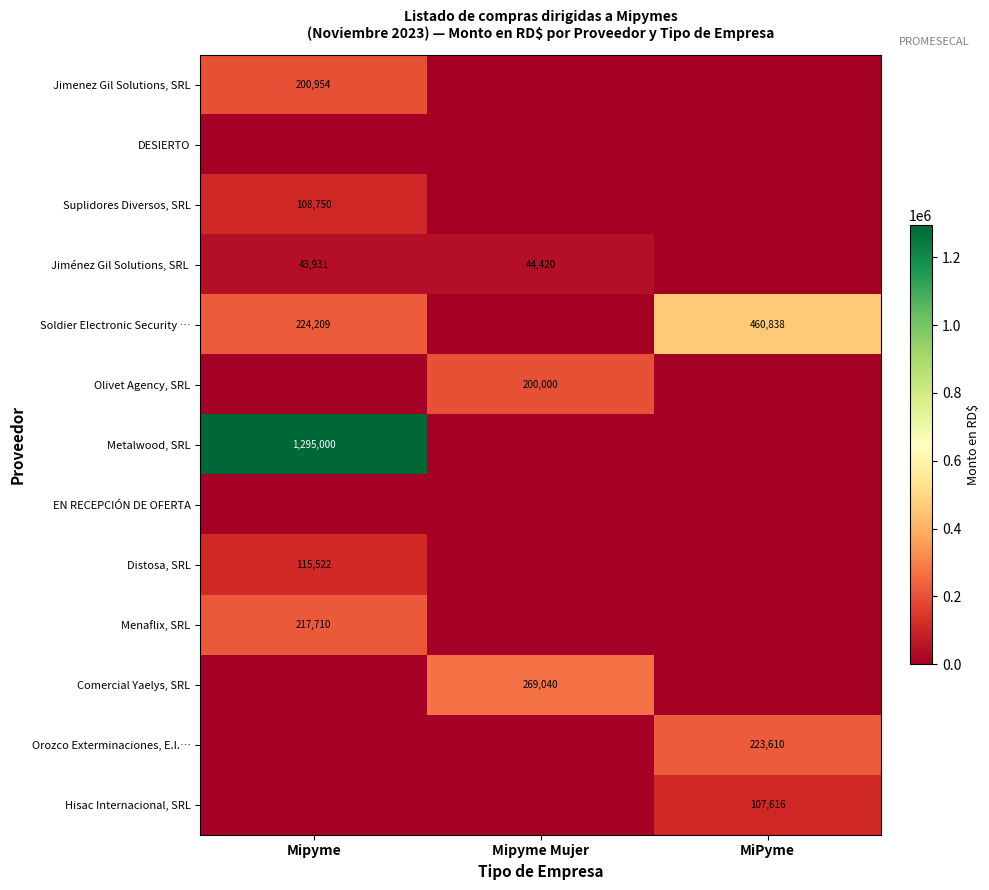

The value of Comercial Yaelys, SRL at Mipyme Mujer is 269040. True or false?

True